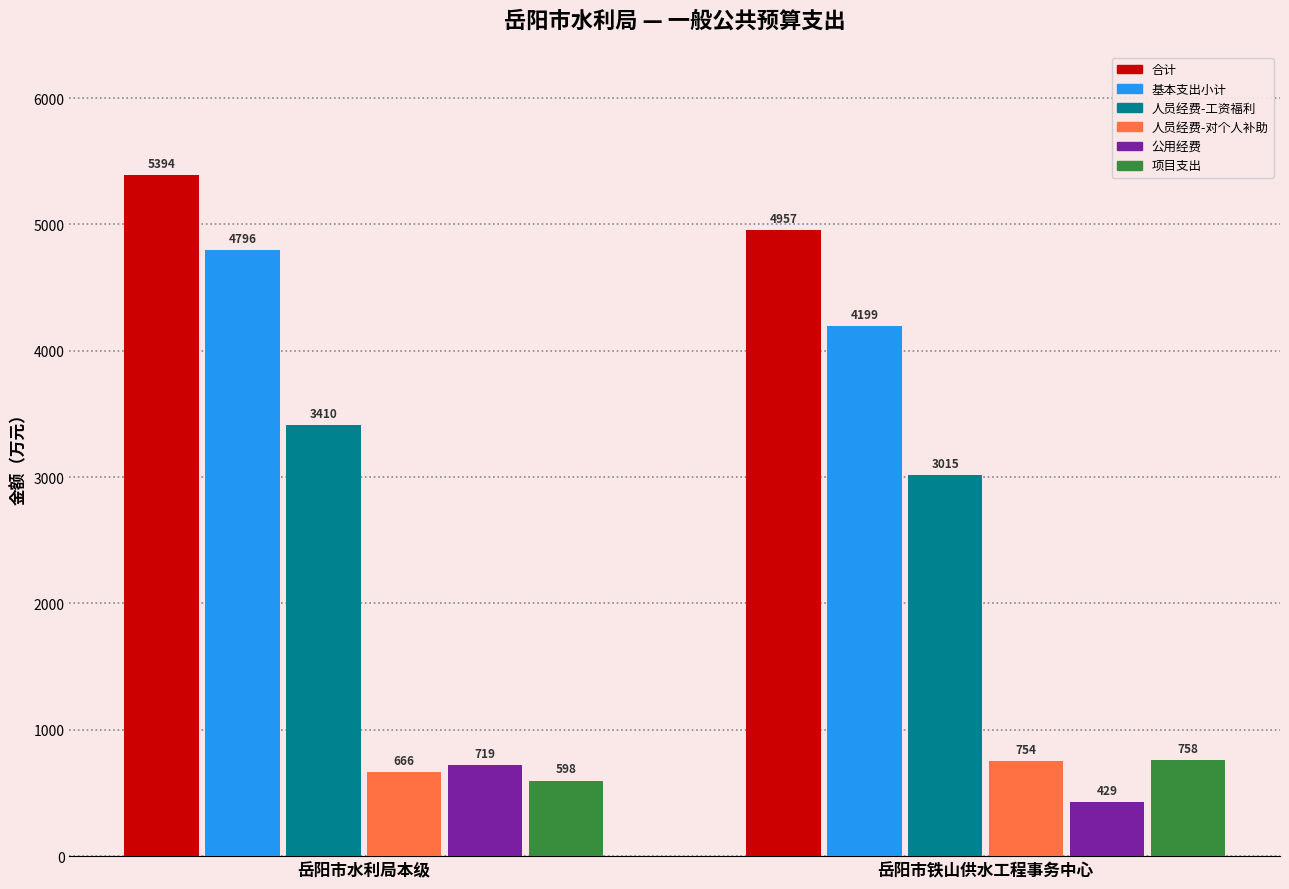

At how many categories does at least one series exceed 576?

2